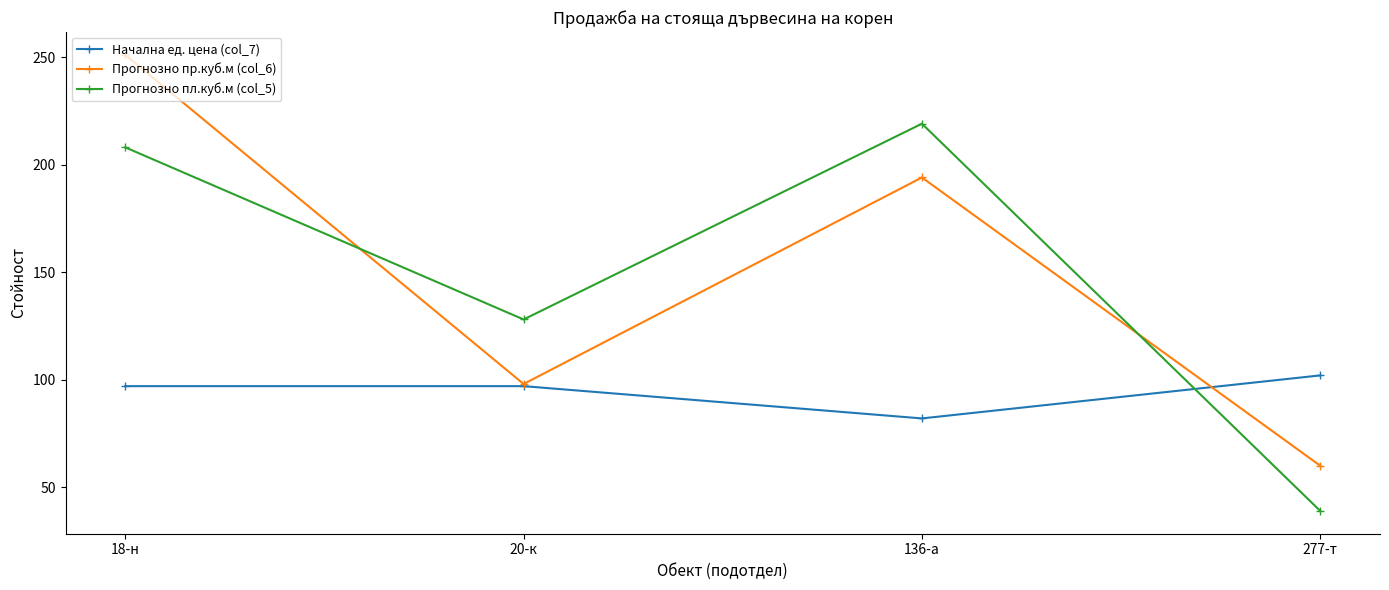

Which series has the largest range (max minus min)?

Прогнозно пр.куб.м (col_6)